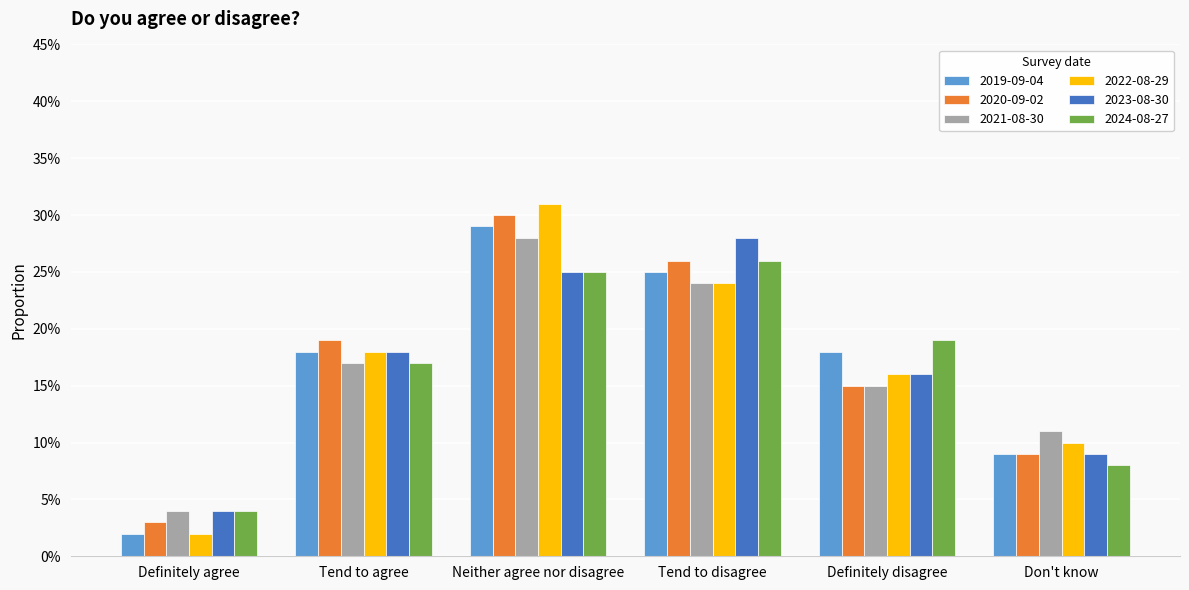

Reading right to left, what are all the values shown in this chart?

2019-09-04: Don't know=0.1	Definitely disagree=0.2	Tend to disagree=0.2	Neither agree nor disagree=0.3	Tend to agree=0.2	Definitely agree=0.0
2020-09-02: Don't know=0.1	Definitely disagree=0.1	Tend to disagree=0.3	Neither agree nor disagree=0.3	Tend to agree=0.2	Definitely agree=0.0
2021-08-30: Don't know=0.1	Definitely disagree=0.1	Tend to disagree=0.2	Neither agree nor disagree=0.3	Tend to agree=0.2	Definitely agree=0.0
2022-08-29: Don't know=0.1	Definitely disagree=0.2	Tend to disagree=0.2	Neither agree nor disagree=0.3	Tend to agree=0.2	Definitely agree=0.0
2023-08-30: Don't know=0.1	Definitely disagree=0.2	Tend to disagree=0.3	Neither agree nor disagree=0.2	Tend to agree=0.2	Definitely agree=0.0
2024-08-27: Don't know=0.1	Definitely disagree=0.2	Tend to disagree=0.3	Neither agree nor disagree=0.2	Tend to agree=0.2	Definitely agree=0.0